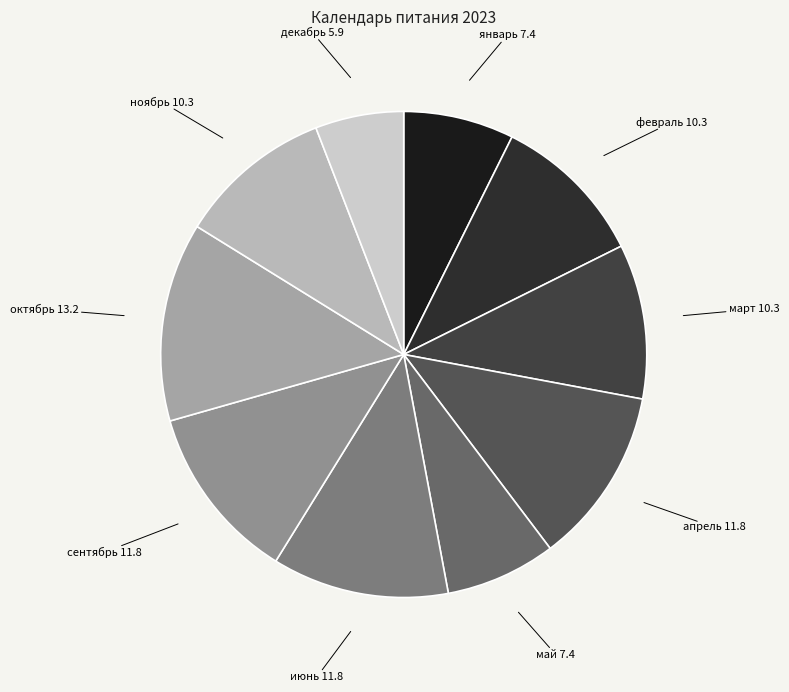

Combined, do февраль 10.3 and июнь 11.8 account for over 50%?

No